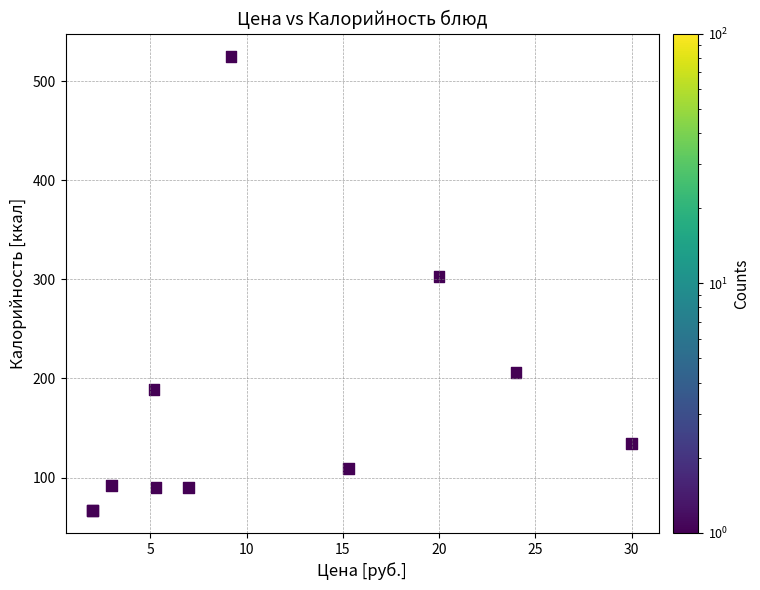

What Y value in the scatter plot is closest to 296?

303